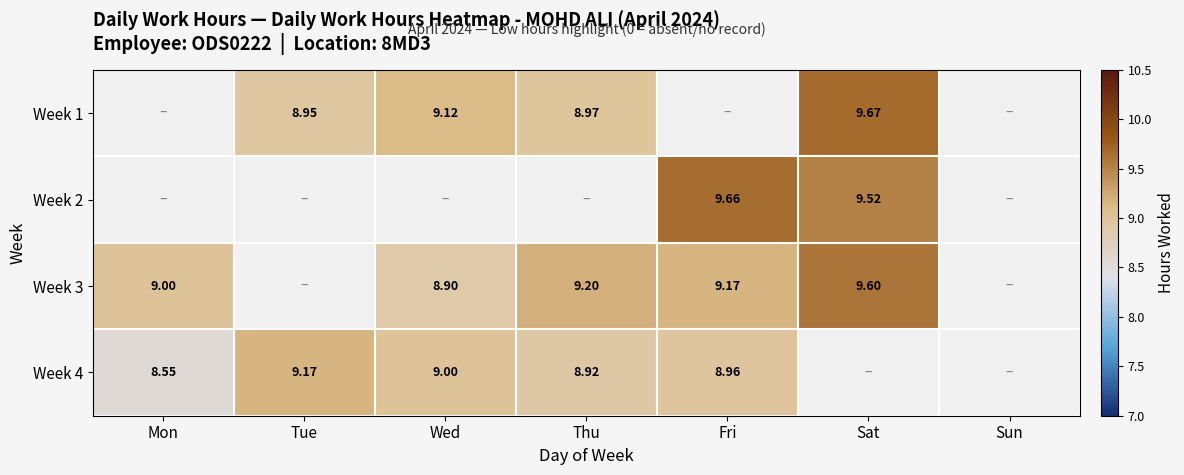

Rank the series by their maximum value, from highest to lowest.

Week 1, Week 2, Week 3, Week 4